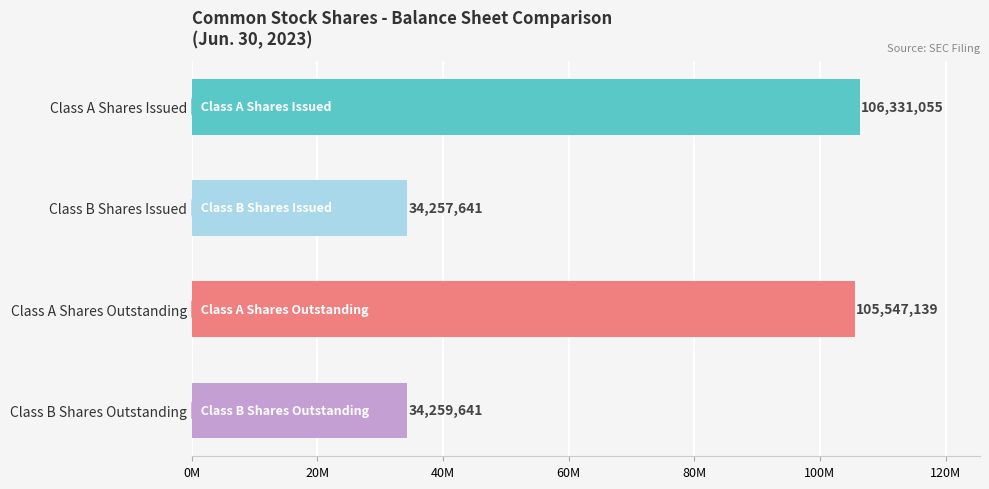

List the labels in order of value, smallest first.

Class B Shares Issued, Class B Shares Outstanding, Class A Shares Outstanding, Class A Shares Issued